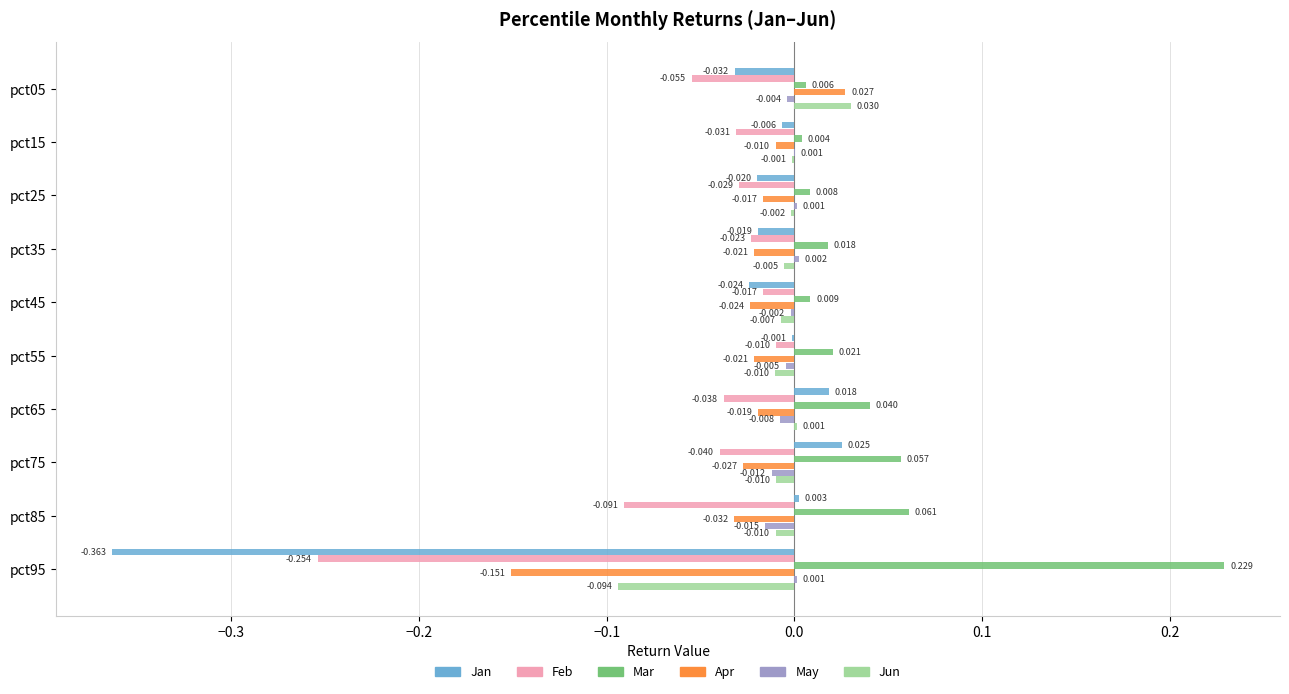

Which series has the largest total across all categories?

Mar